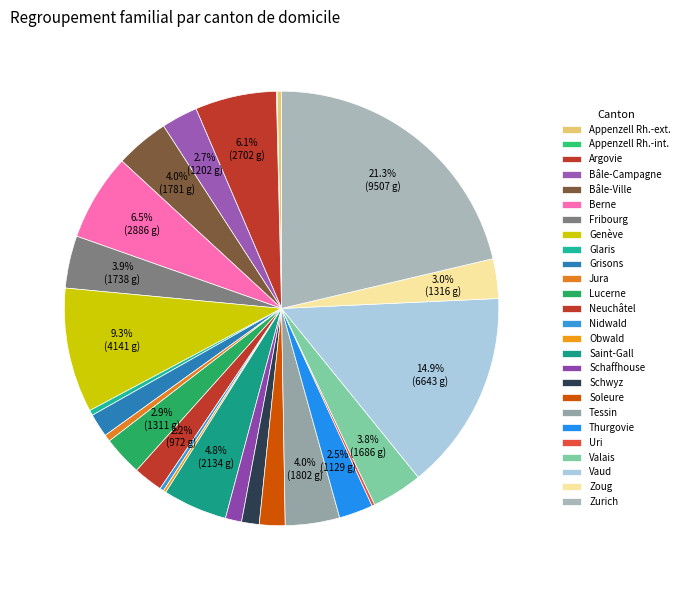

Is Thurgovie the majority of the pie?

No